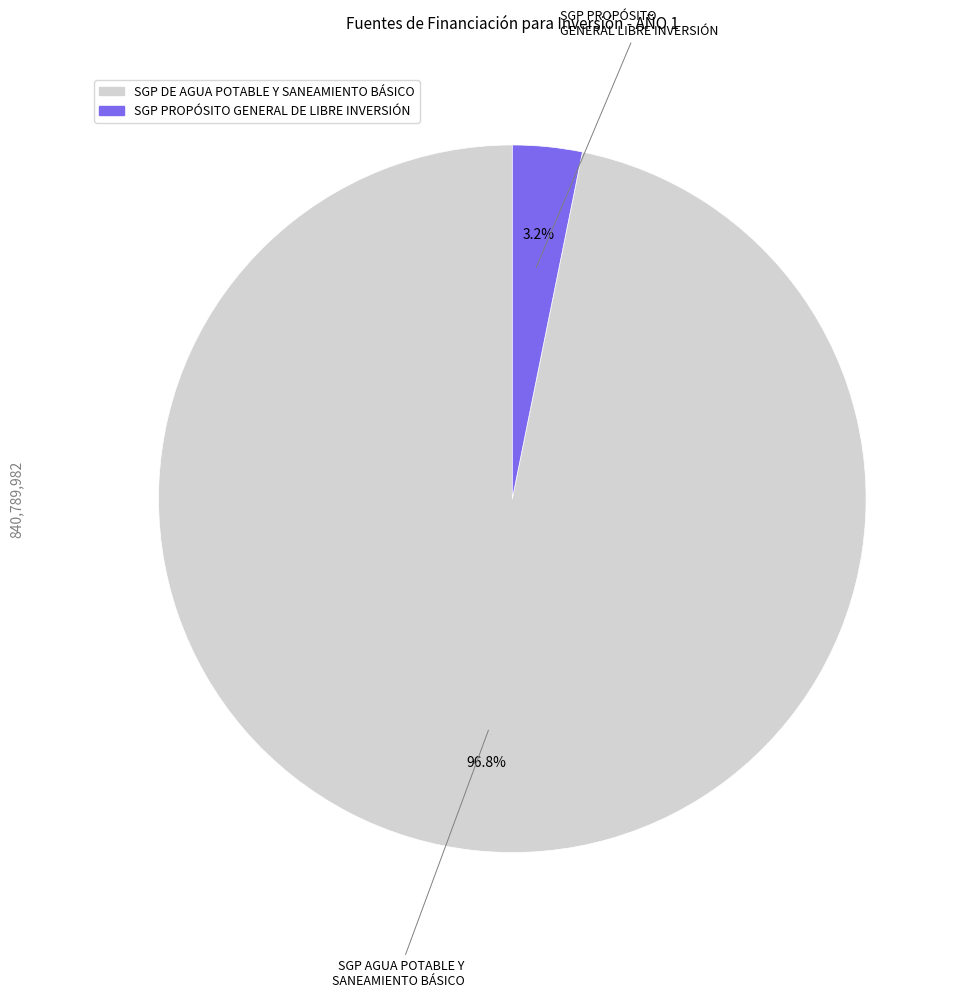

Combined, what portion of the pie is SGP DE AGUA POTABLE Y SANEAMIENTO BÁSICO and SGP PROPÓSITO GENERAL DE LIBRE INVERSIÓN?

100.0%